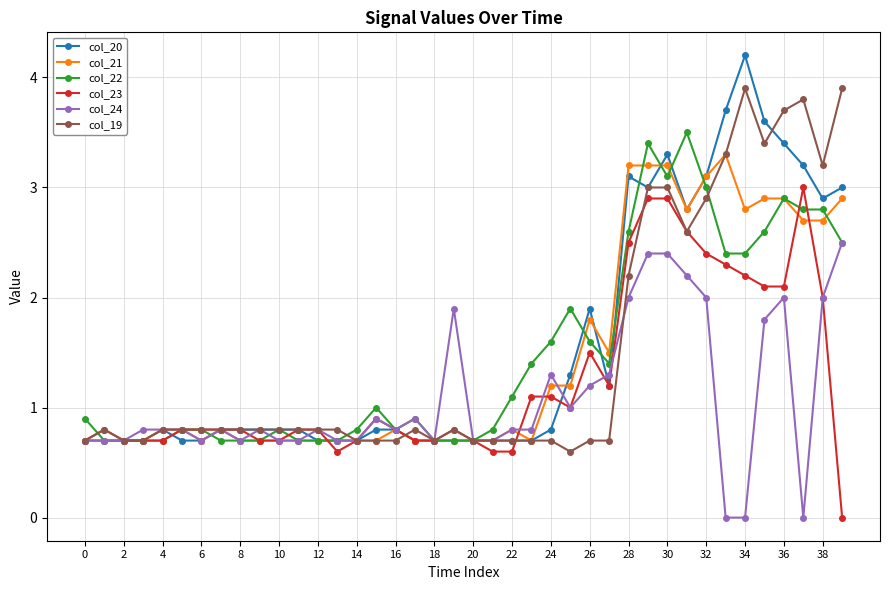

What is the value of the col_23 point at the 15th from the left?

0.7